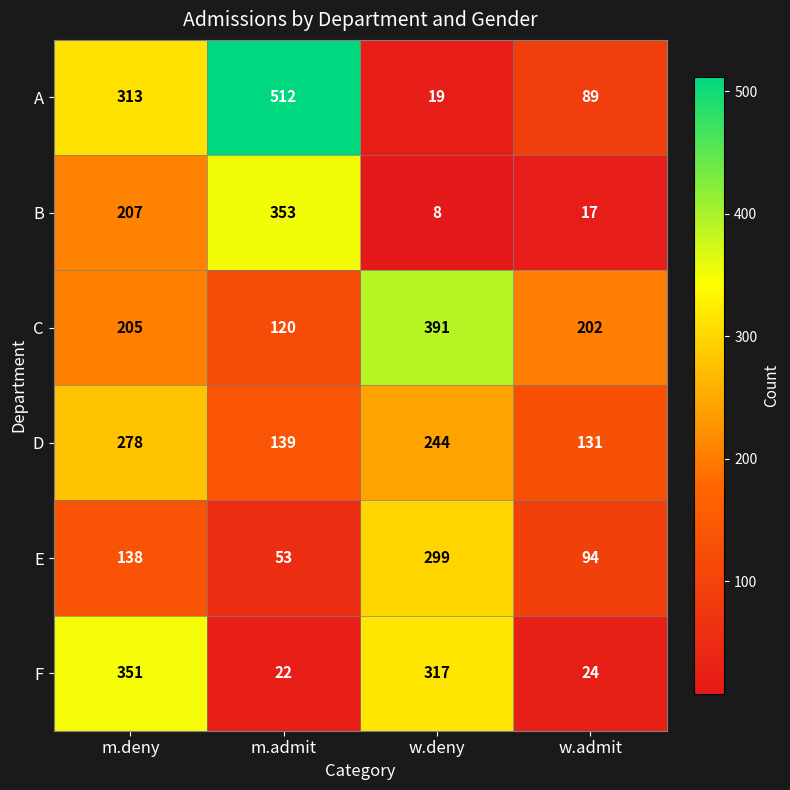

At which category does the chart reach its minimum across all series?

w.deny